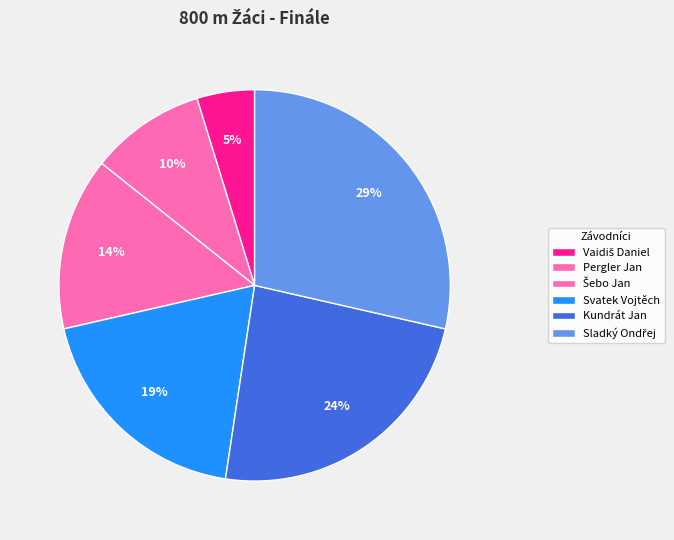

Does Šebo Jan represent more than half of the total?

No